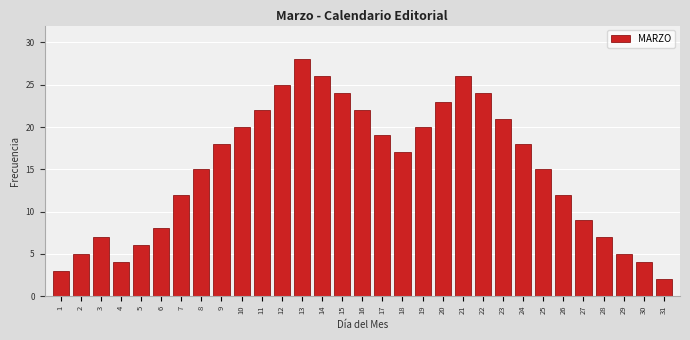

What is the average value?

15